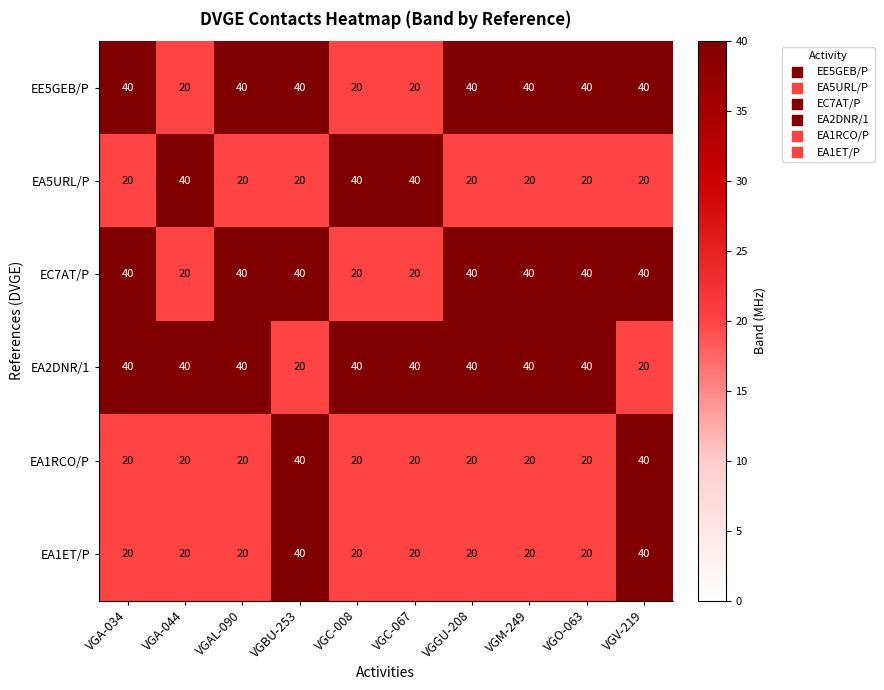

What is the difference between the highest and lowest values at VGBU-253?

20